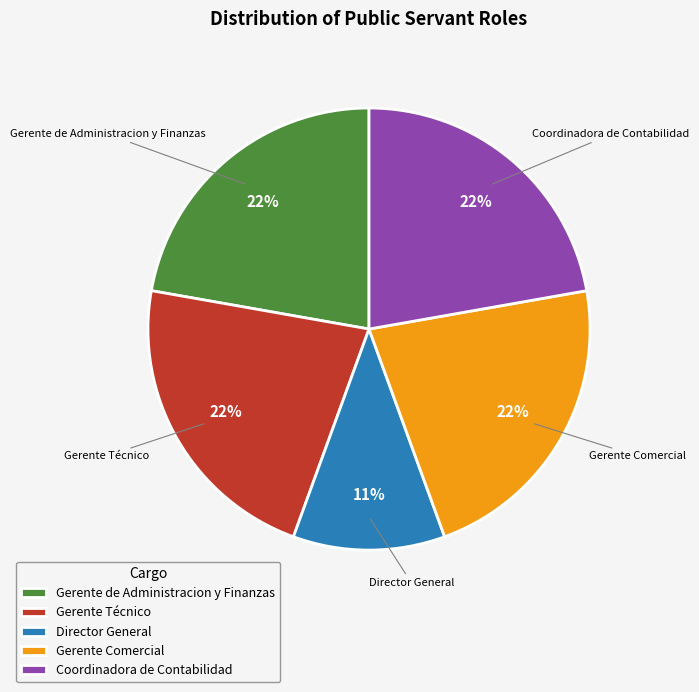

Which slice is the smallest?

Director General